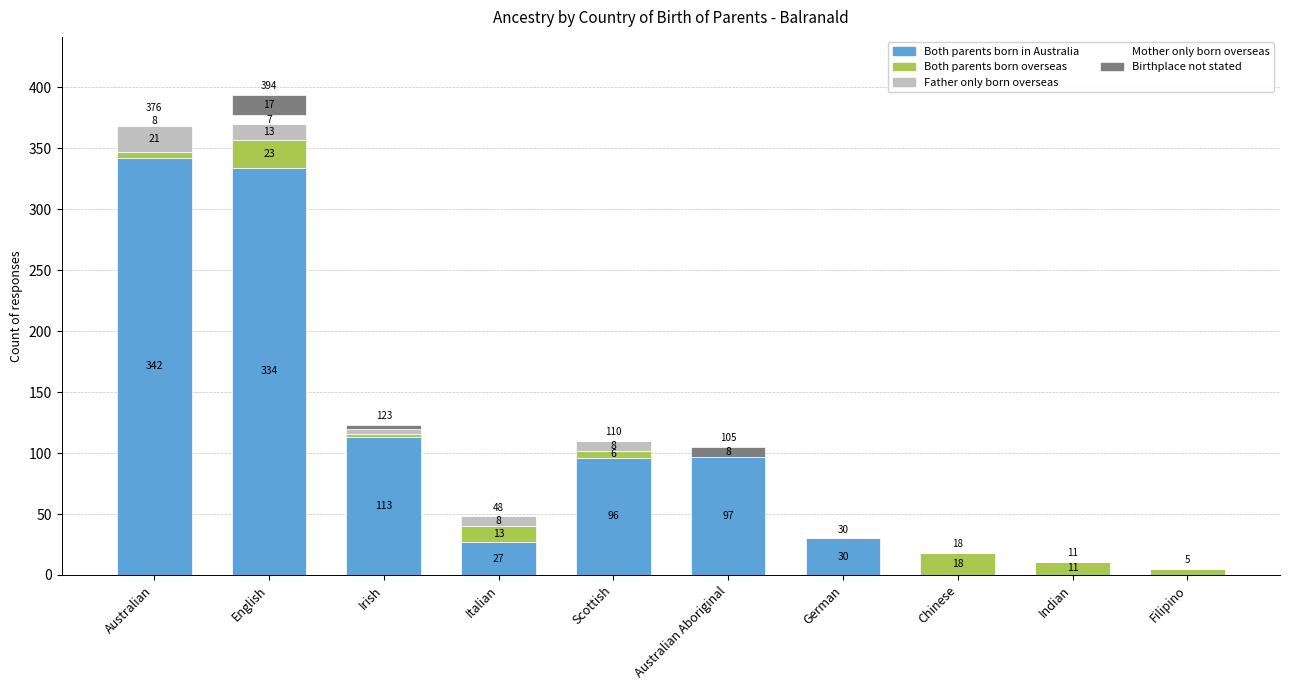

Reading right to left, transcribe the values for Both parents born in Australia.

Filipino=0	Indian=0	Chinese=0	German=30	Australian Aboriginal=97	Scottish=96	Italian=27	Irish=113	English=334	Australian=342